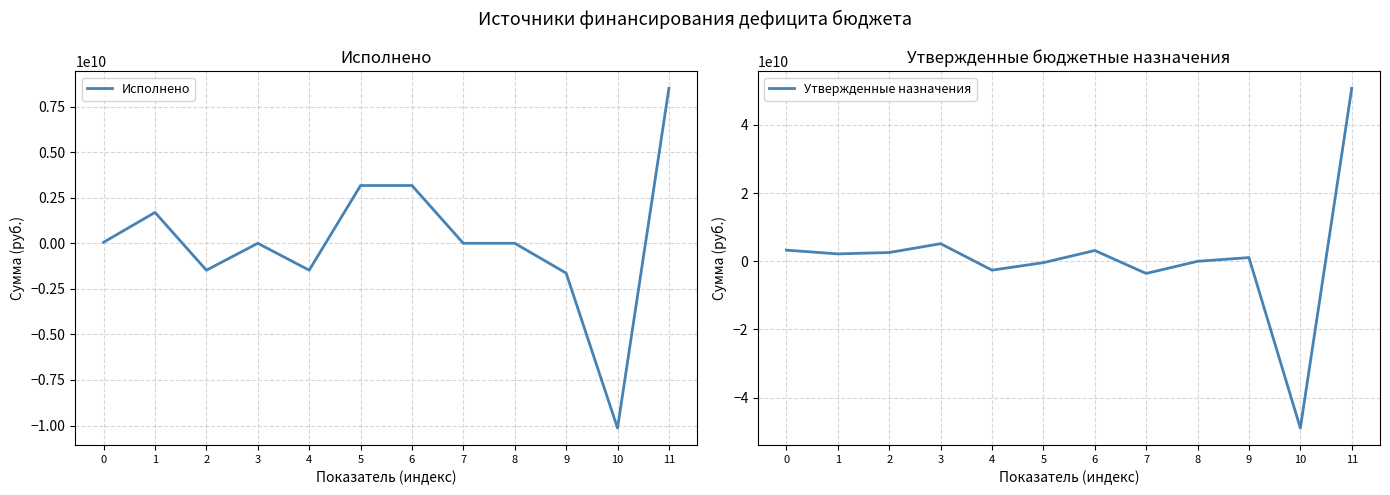

Which series has the largest range (max minus min)?

Утвержденные назначения